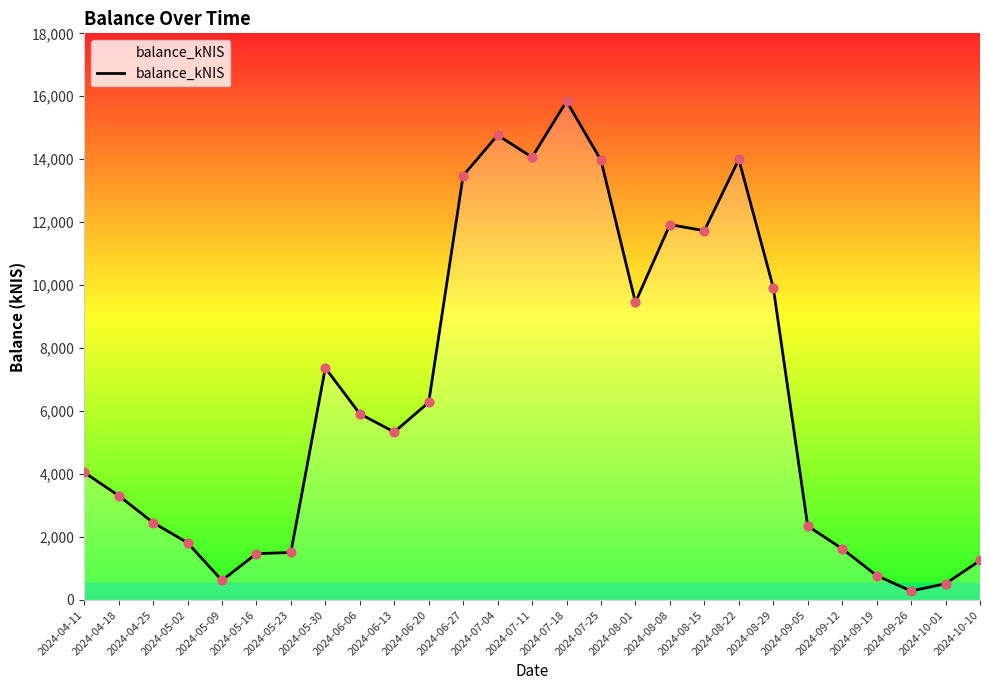

Between 2024-07-04 and 2024-05-23, which is larger?

2024-07-04